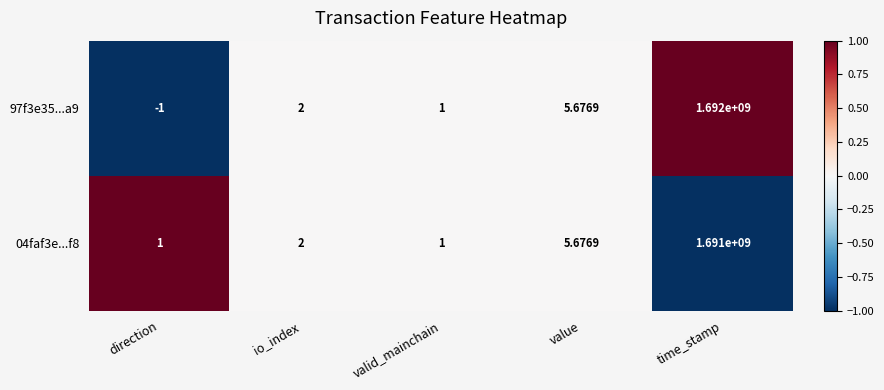

How many series are shown in this chart?

2